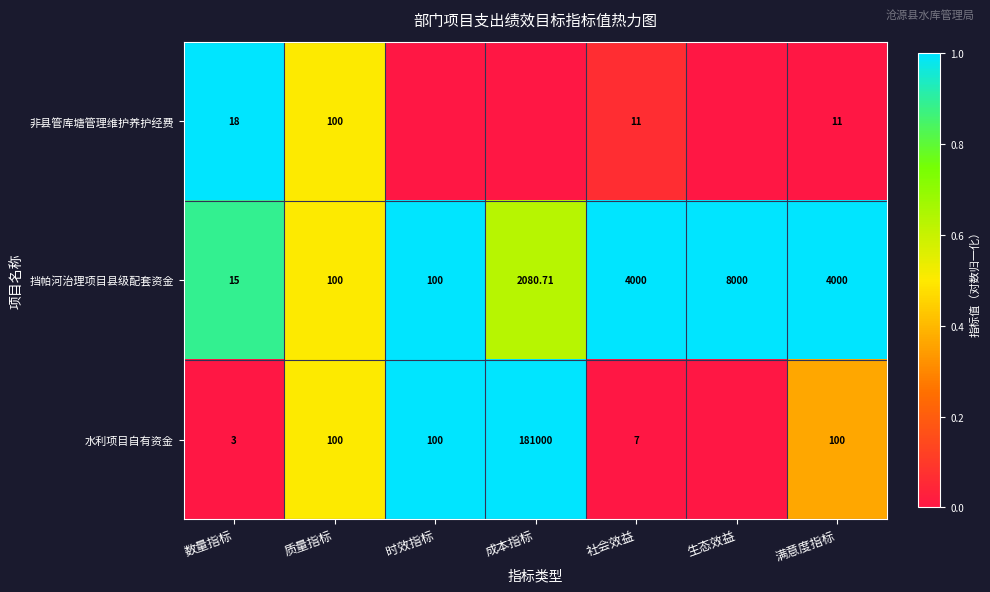

Which has a higher value, 满意度指标 or 质量指标?

质量指标